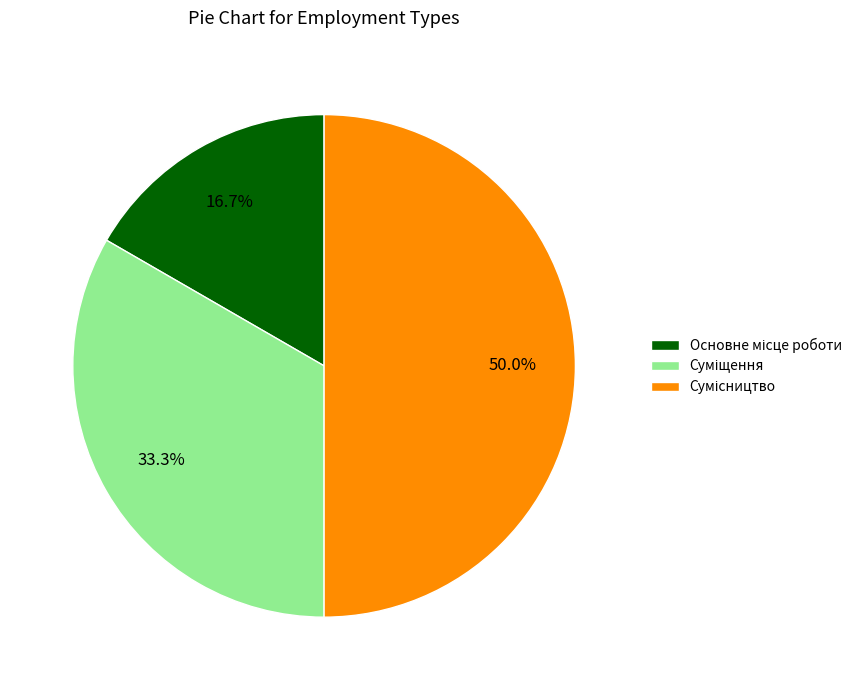

Count the number of slices in the pie.

3